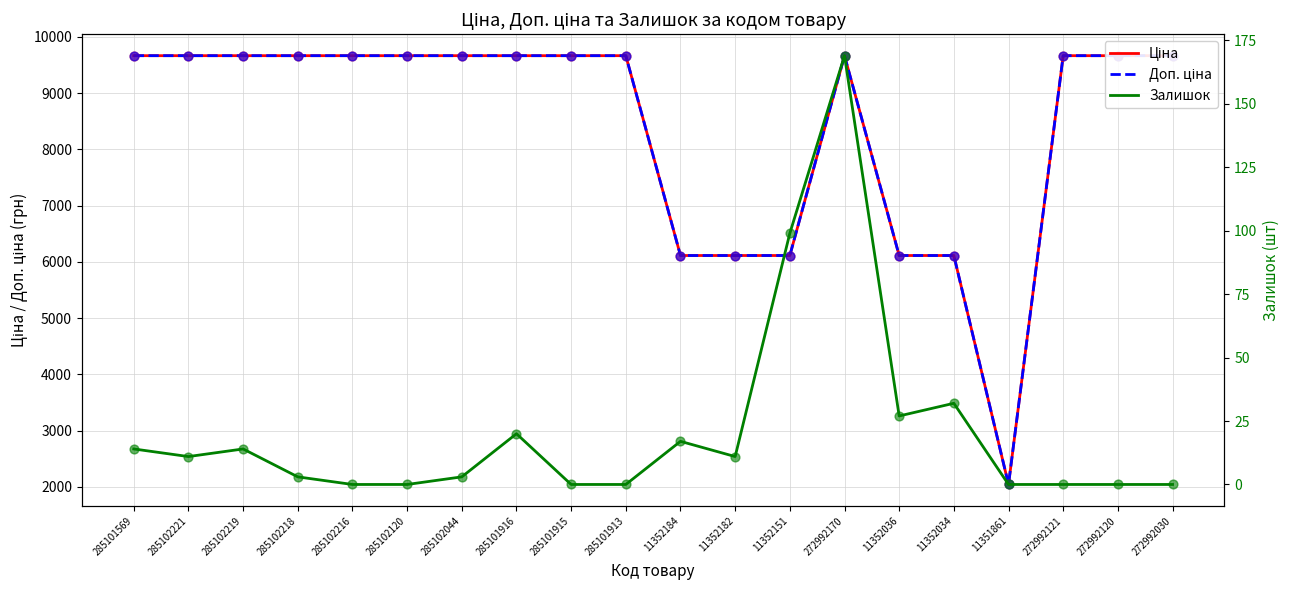

What are all the series names shown in the legend?

Ціна, Доп. ціна, Залишок